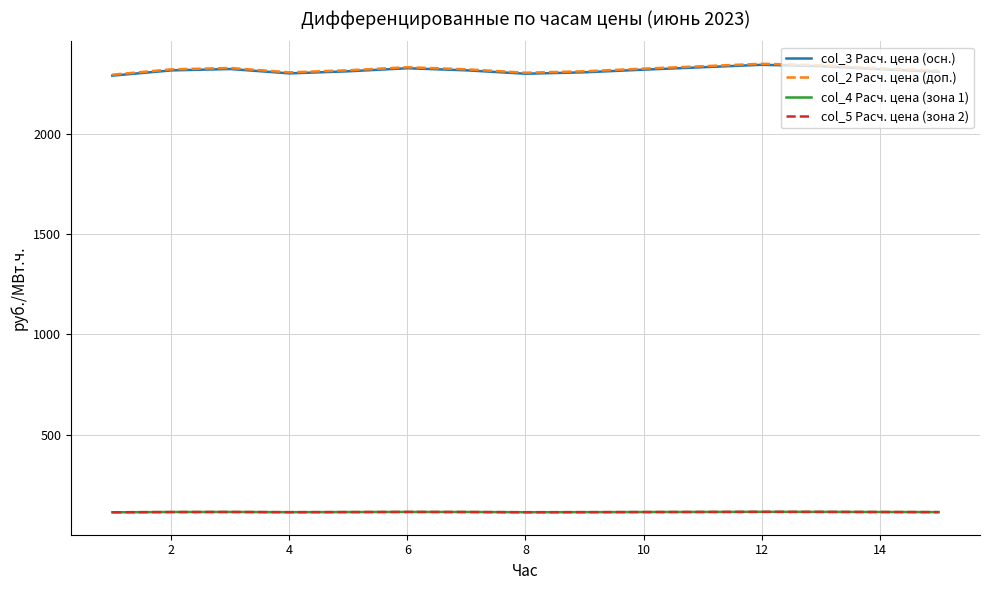

Does the chart have visible grid lines?

Yes